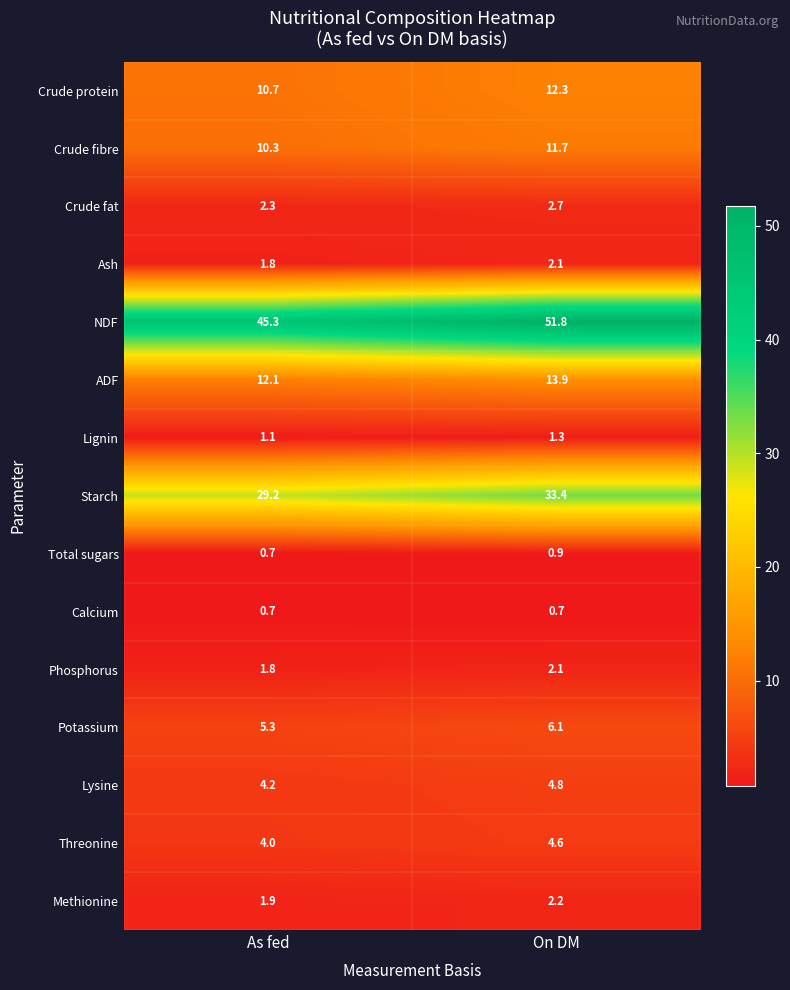

Is it true that Methionine equals 2.2 at On DM?

True